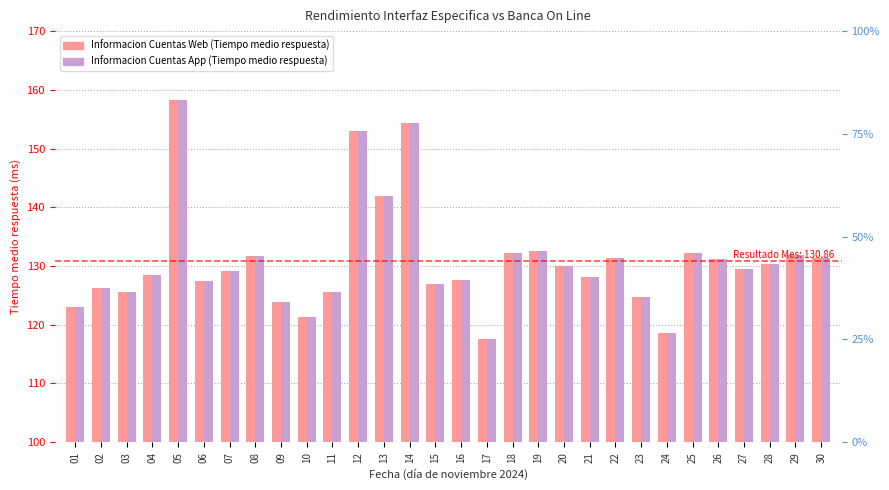

What is the highest value of the Informacion Cuentas Web series?

158.3